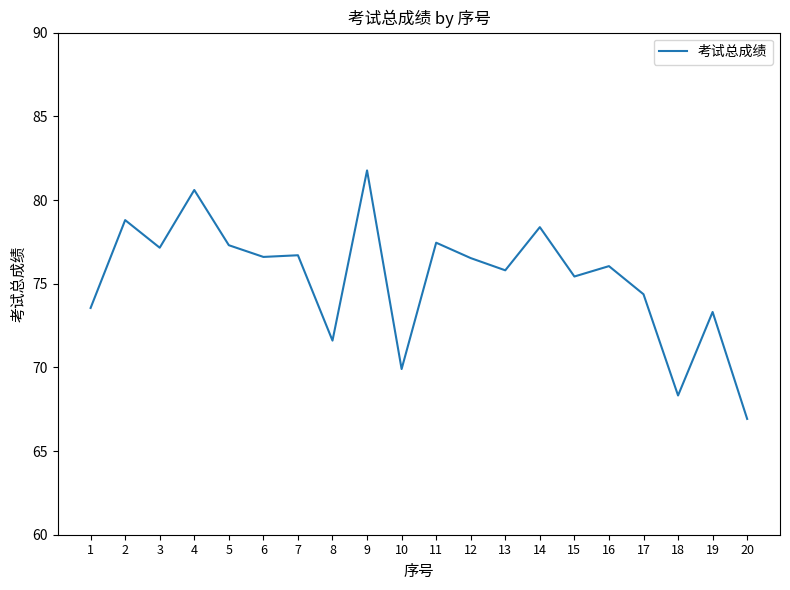

The chart shows a value of 73.5 at 1. True or false?

True